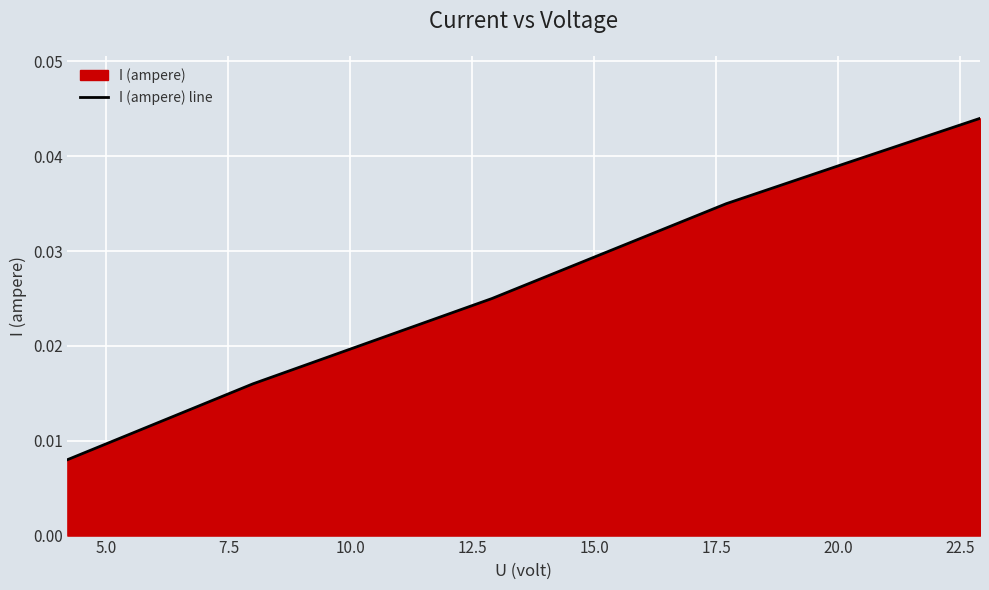

Count the values in the range 0 to 1.

6